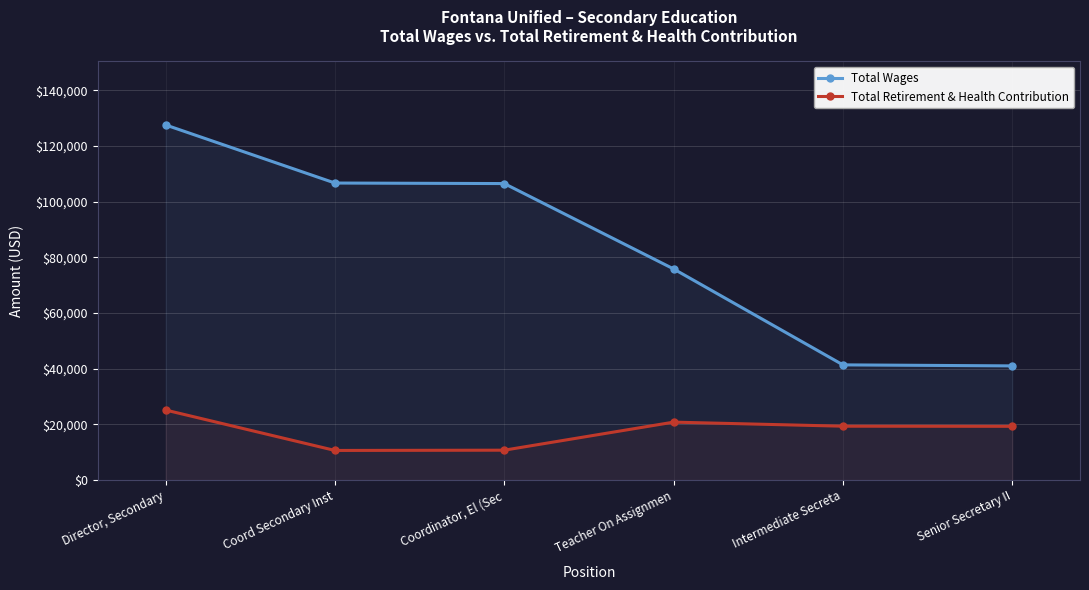

How many lines are shown in the chart?

2